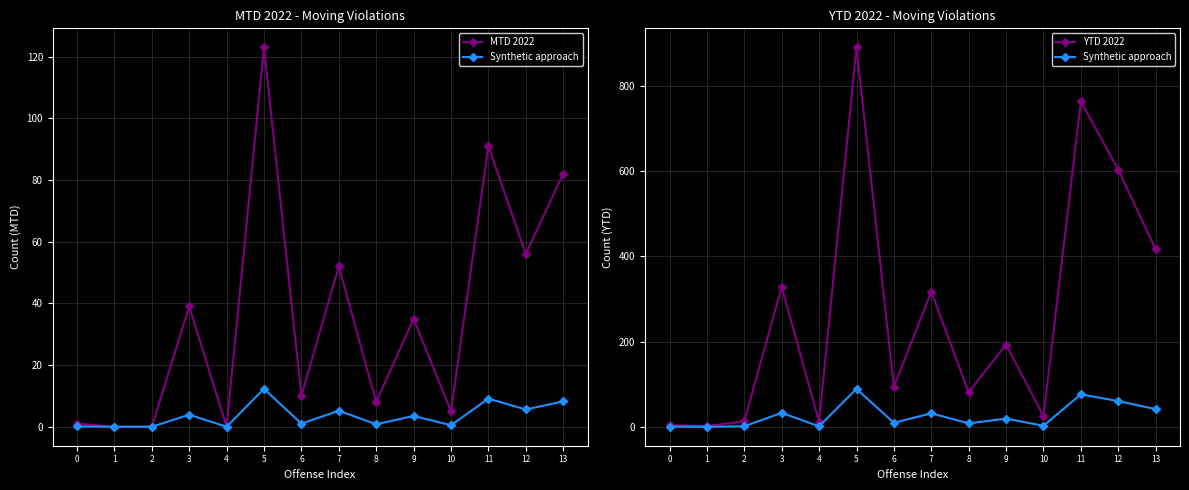

List the labels in order of YTD 2022 value, smallest first.

1, 0, 4, 2, 10, 8, 6, 9, 7, 3, 13, 12, 11, 5